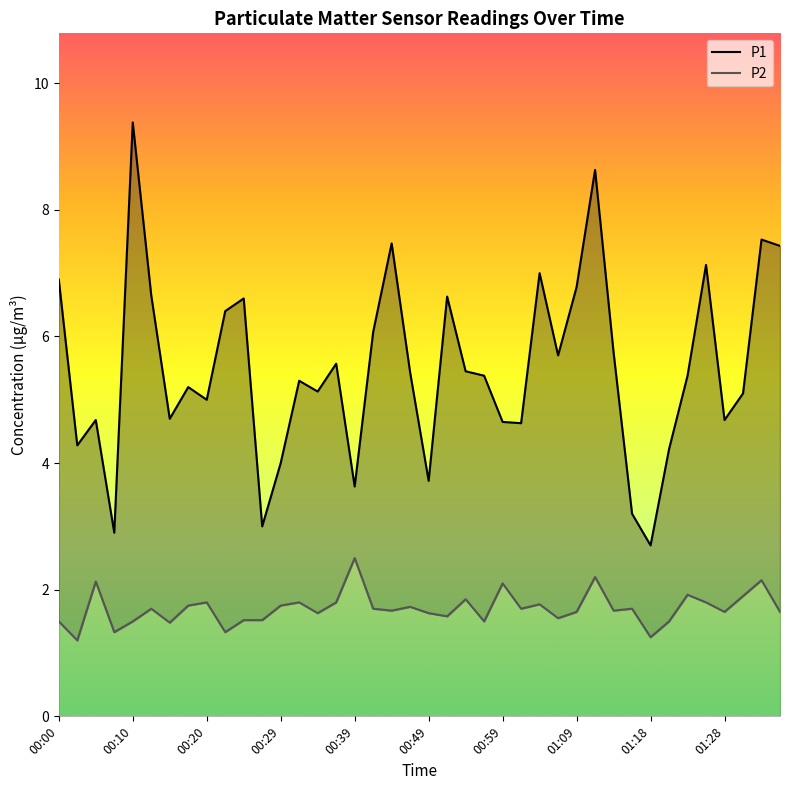

The value of P1 at 21 is 9.5. True or false?

False